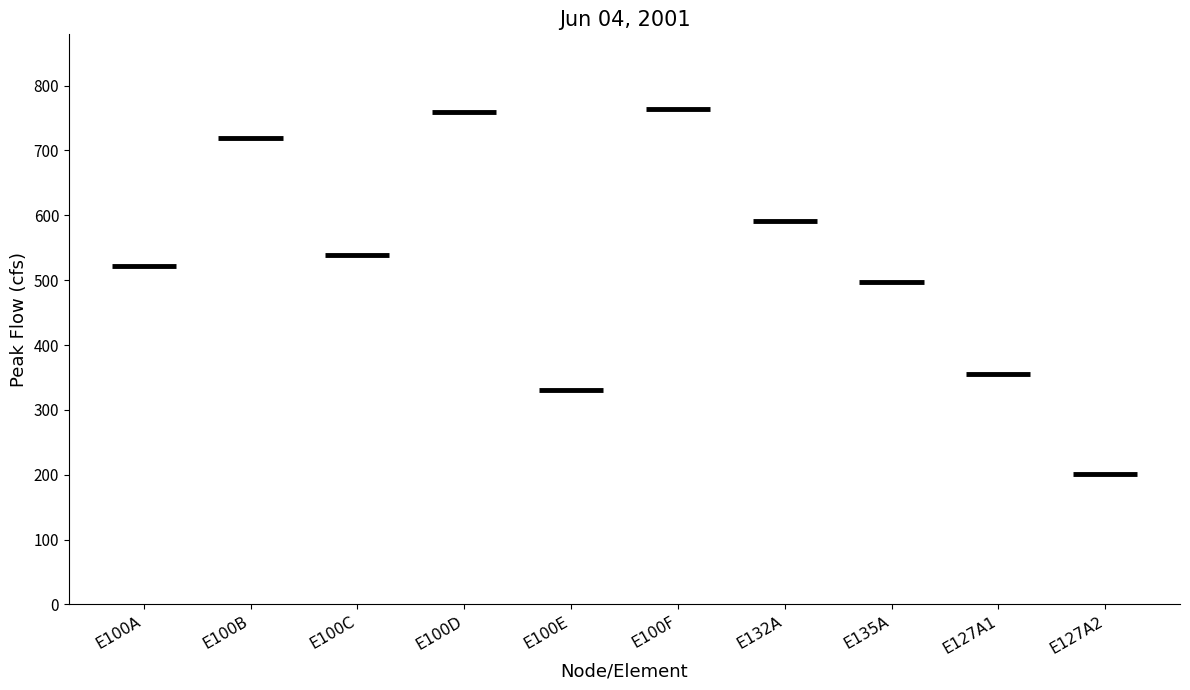

What is the value of the 6th bar from the left?

764.3